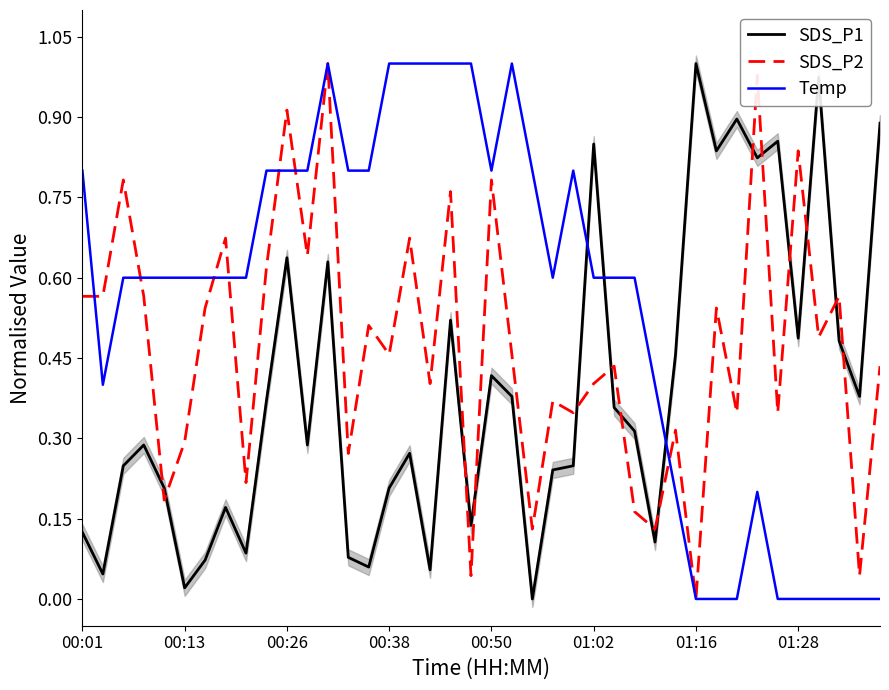

Which series ends up on top after the final intersection of SDS_P2 and SDS_P1?

SDS_P1